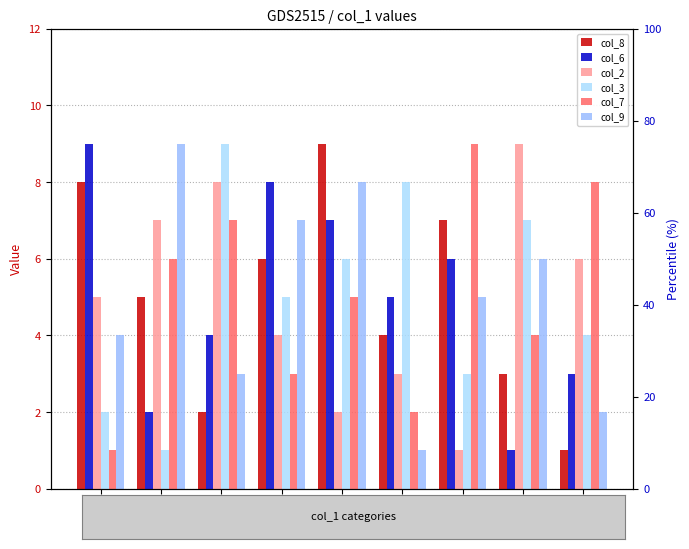

What is the total value across all series at 4?

33